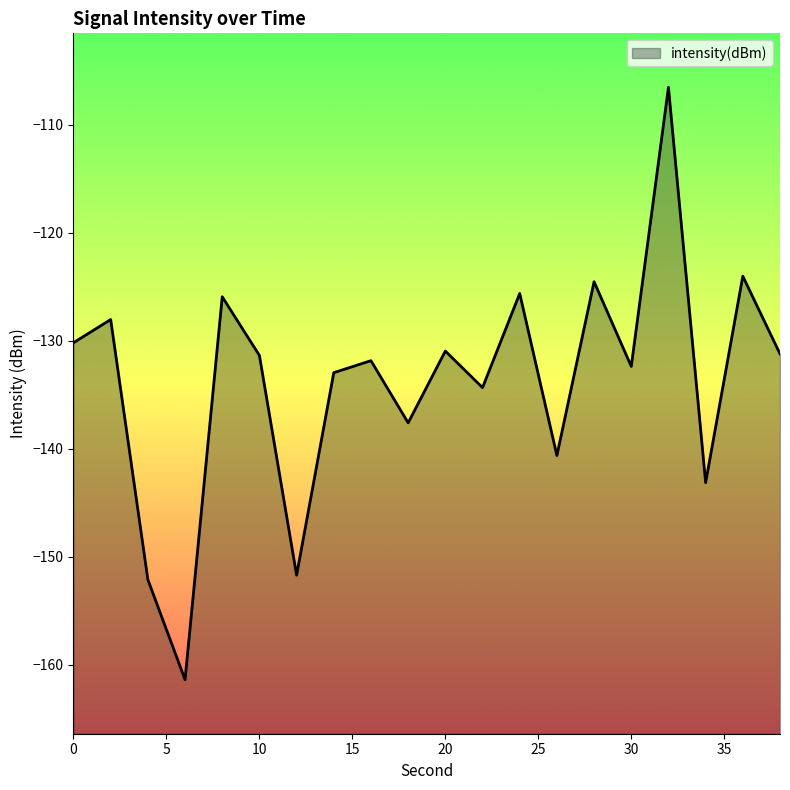

What is the smallest value displayed?

-161.4